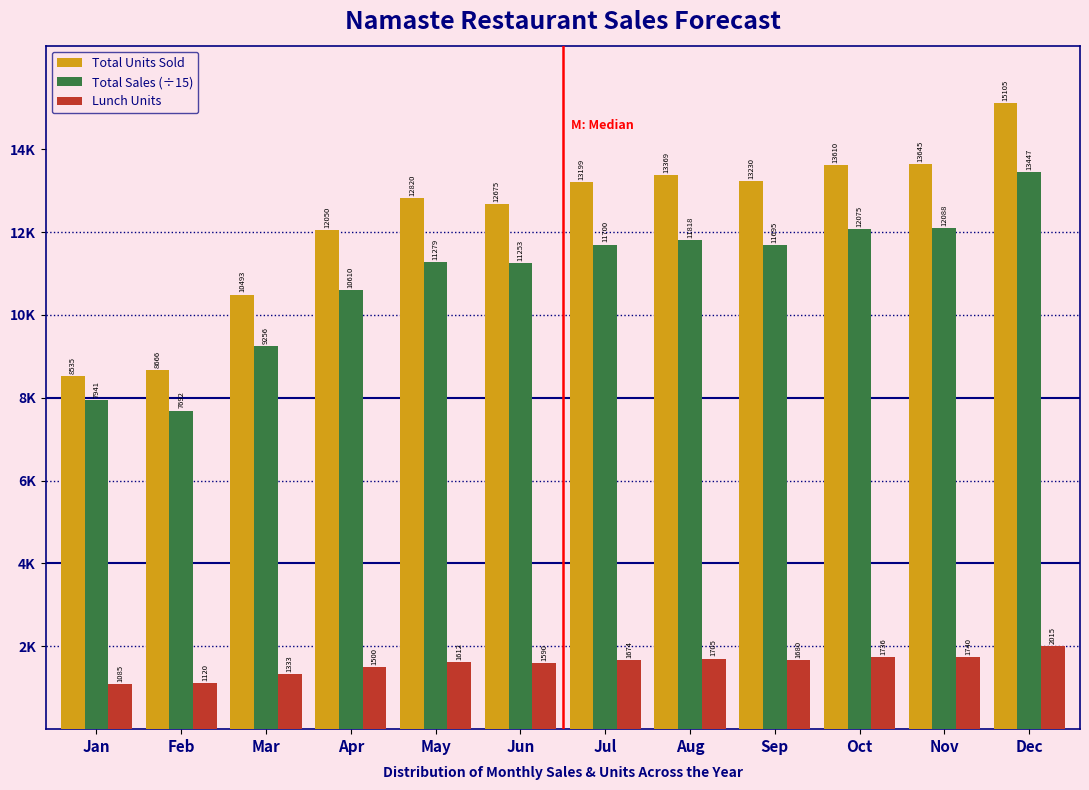

Are the bars grouped side by side (vs. stacked)?

Yes